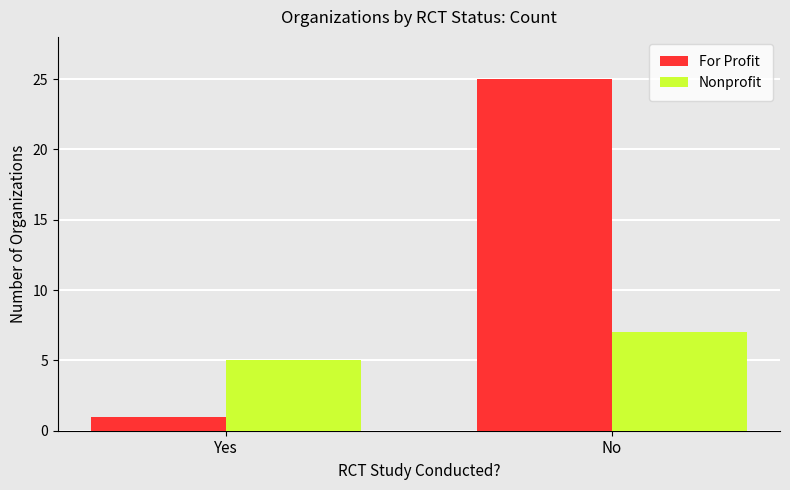

The Nonprofit series shows 2 at Yes. True or false?

False